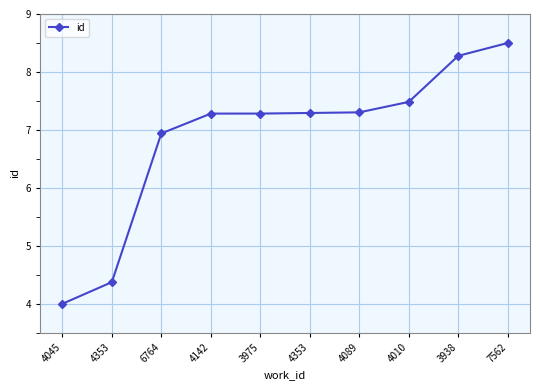

Is this an area chart (filled region under the line)?

No